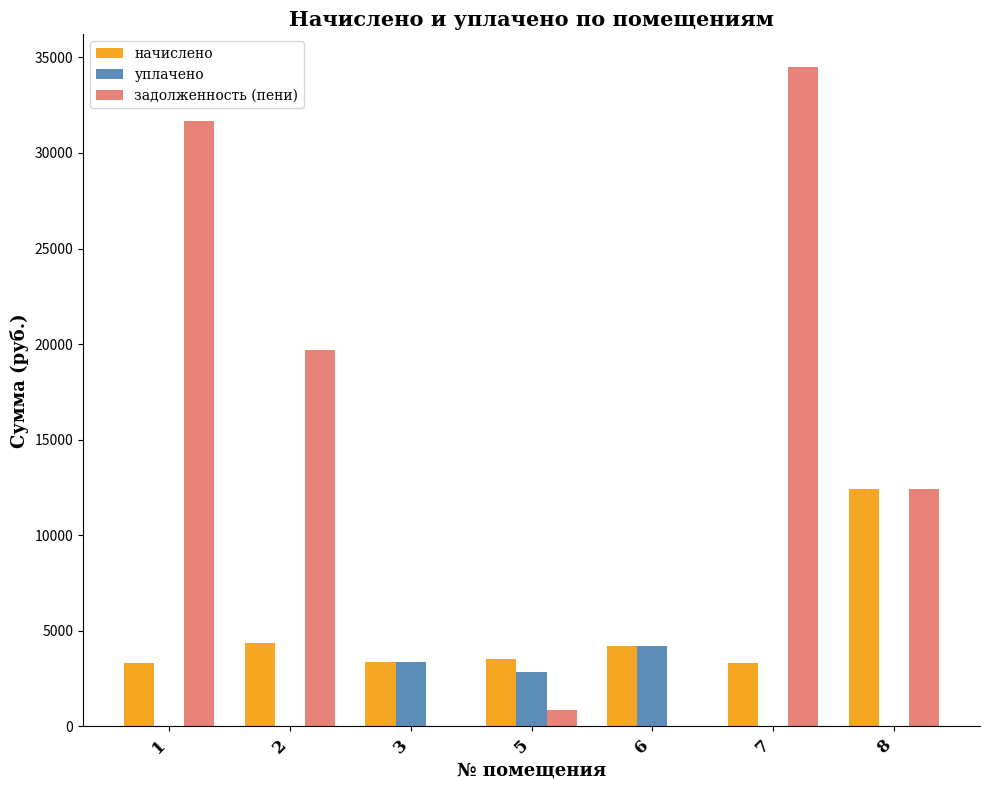

The value of уплачено at 5 is 1008.4. True or false?

False